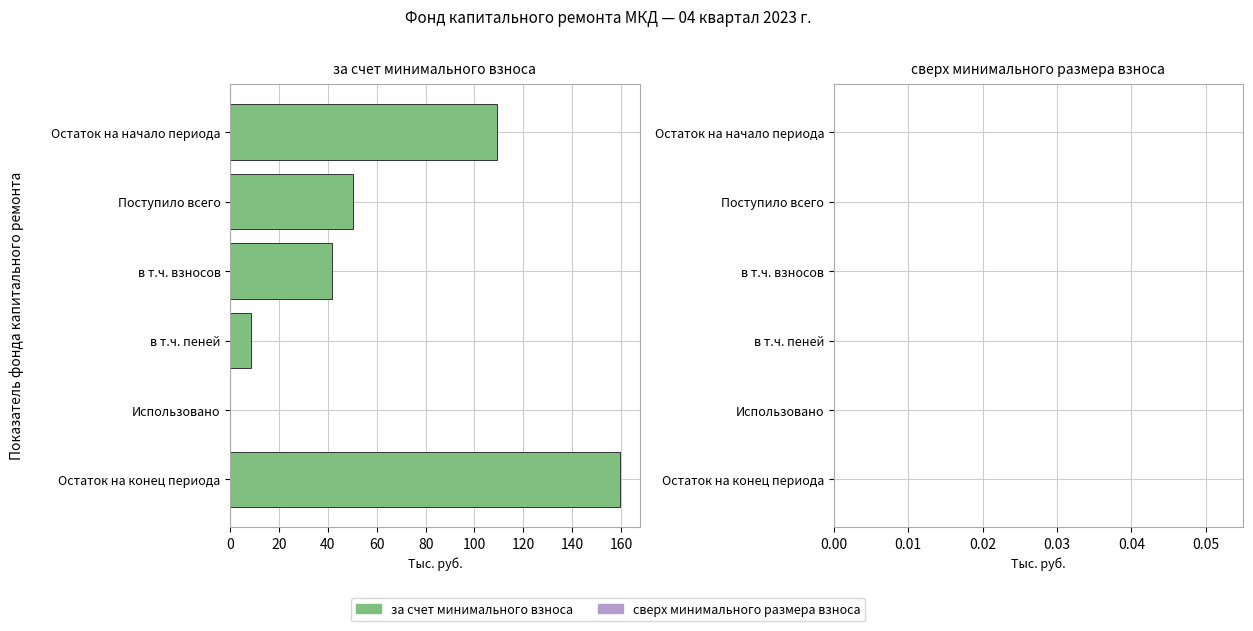

The value at Остаток на начало периода is 161.1. True or false?

False